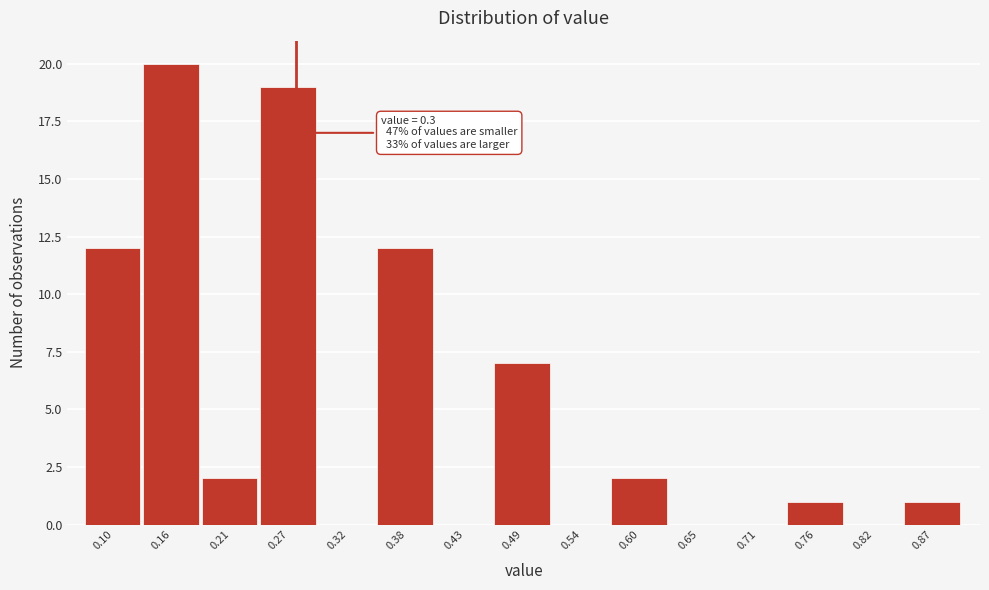

Reading left to right, what are all the values shown in this chart?

0.10=12	0.16=20	0.21=2	0.27=19	0.32=0	0.38=12	0.43=0	0.49=7	0.54=0	0.60=2	0.65=0	0.71=0	0.76=1	0.82=0	0.87=1